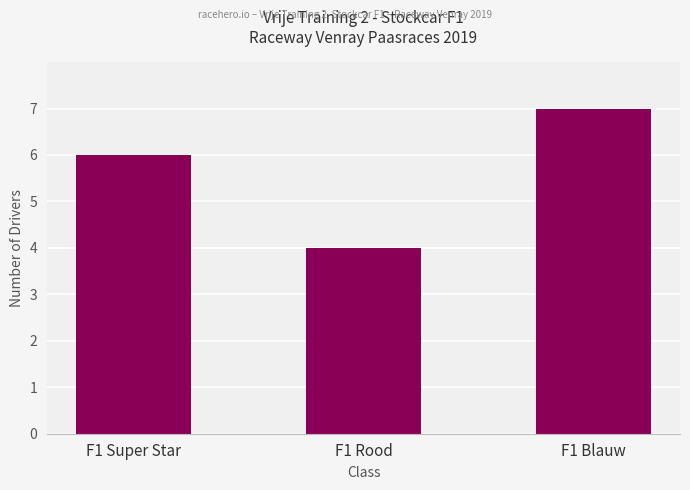

At which category does the chart reach its peak across all series?

F1 Blauw